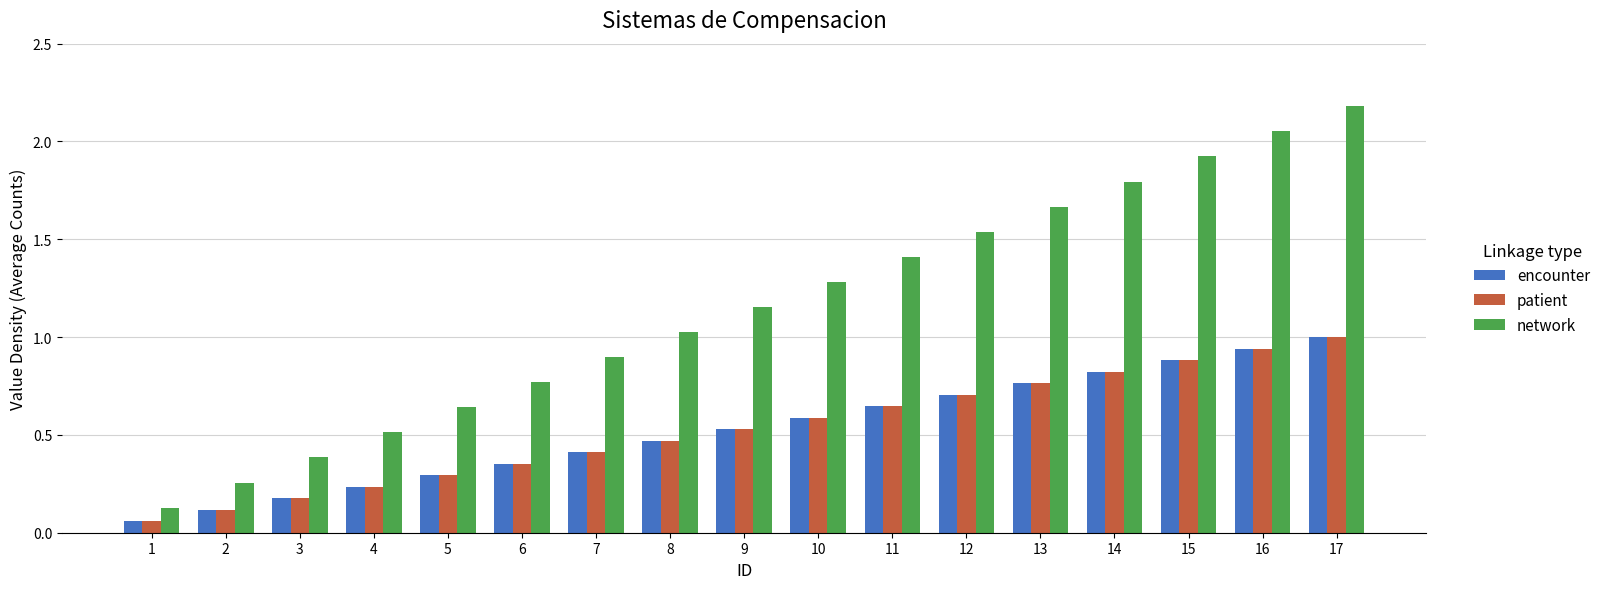

Is the value of network at 12 greater than the value of patient at 4?

Yes